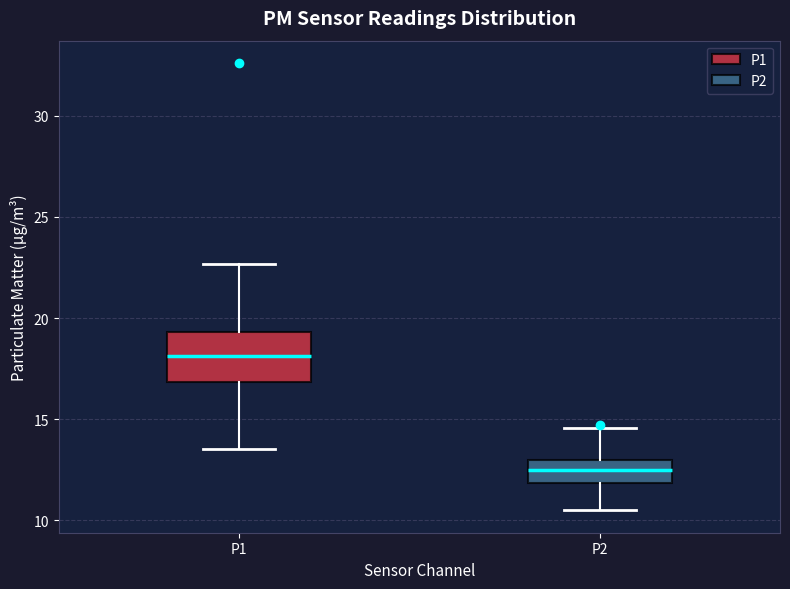

Which box is the tallest, from its lower edge to its upper edge?

P1